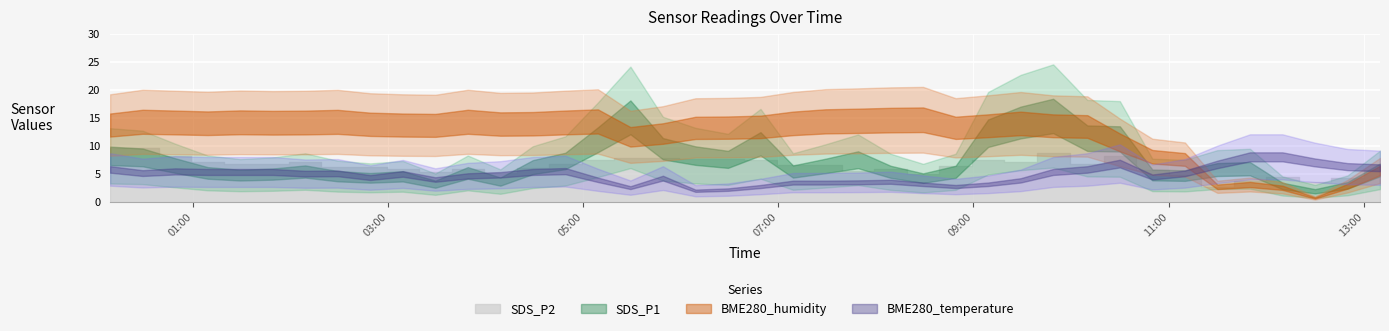

What are all the series names shown in the legend?

SDS_P1, SDS_P2, BME280_temperature, BME280_humidity